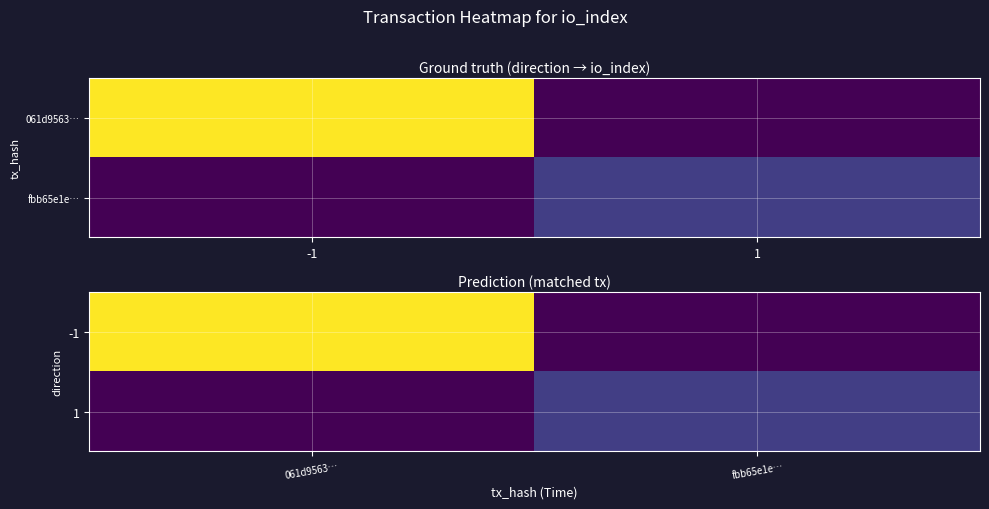

Which has a higher value, -1 or 1?

-1